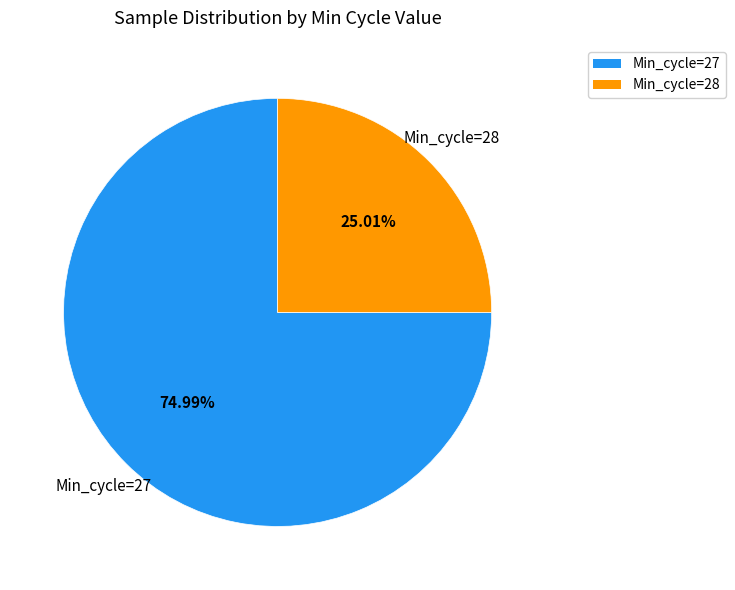

To the nearest percent, what is the average slice percentage?

50%